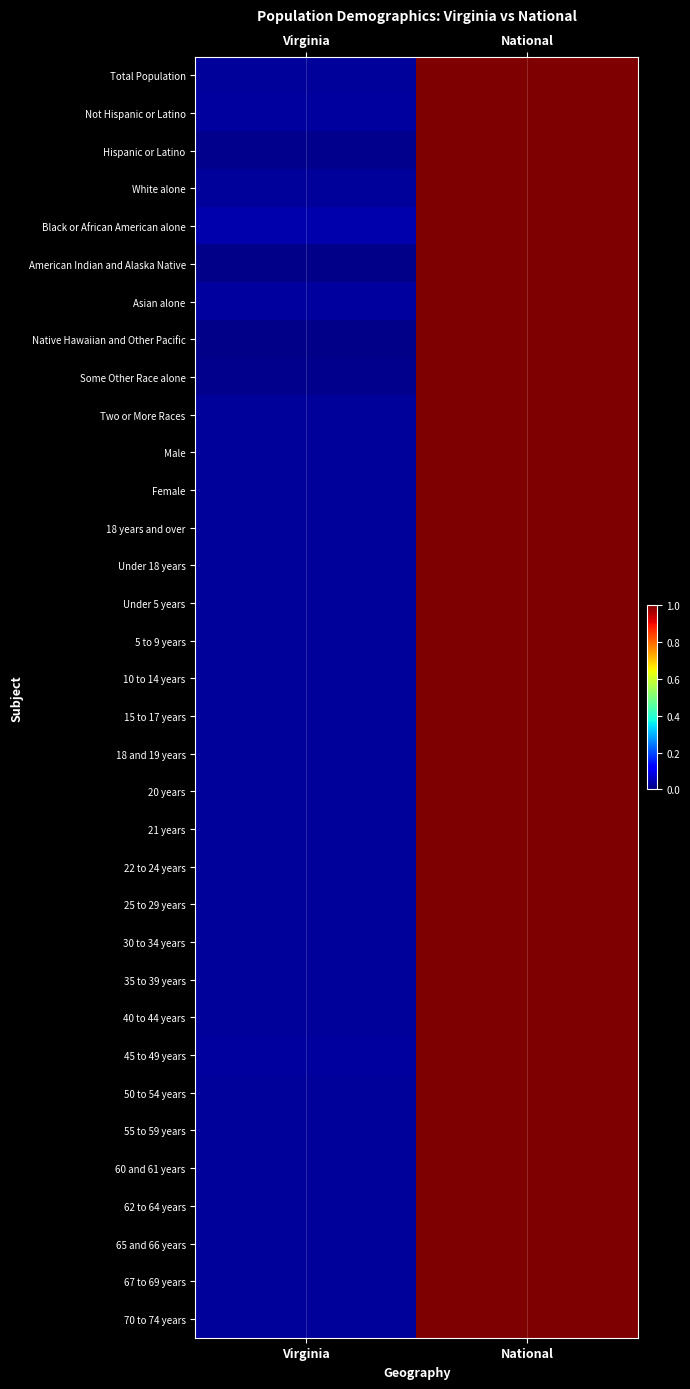

Which label corresponds to the smallest value in the chart?

Virginia